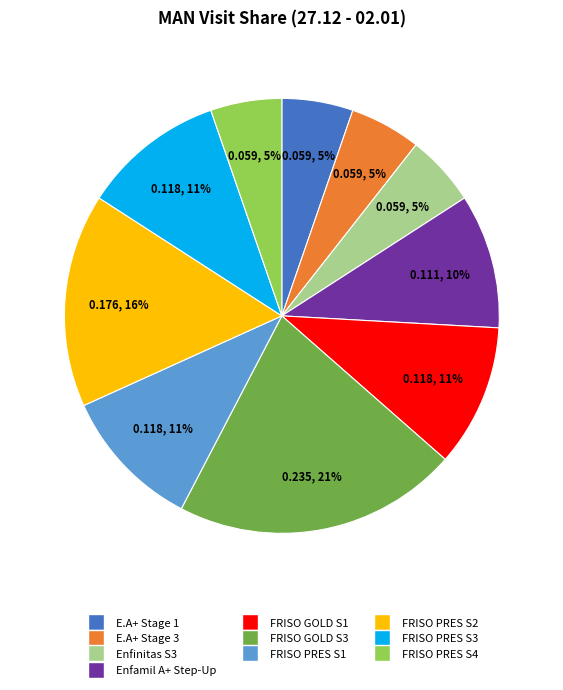

To the nearest percent, what is the average slice percentage?

10%